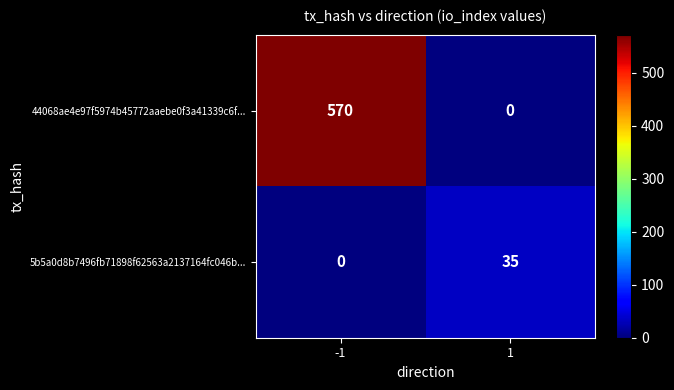

Reading left to right, extract all data points from this chart.

44068ae4e97f5974b45772aaebe0f3a41339c6f...: 570	0
5b5a0d8b7496fb71898f62563a2137164fc046b...: 0	35